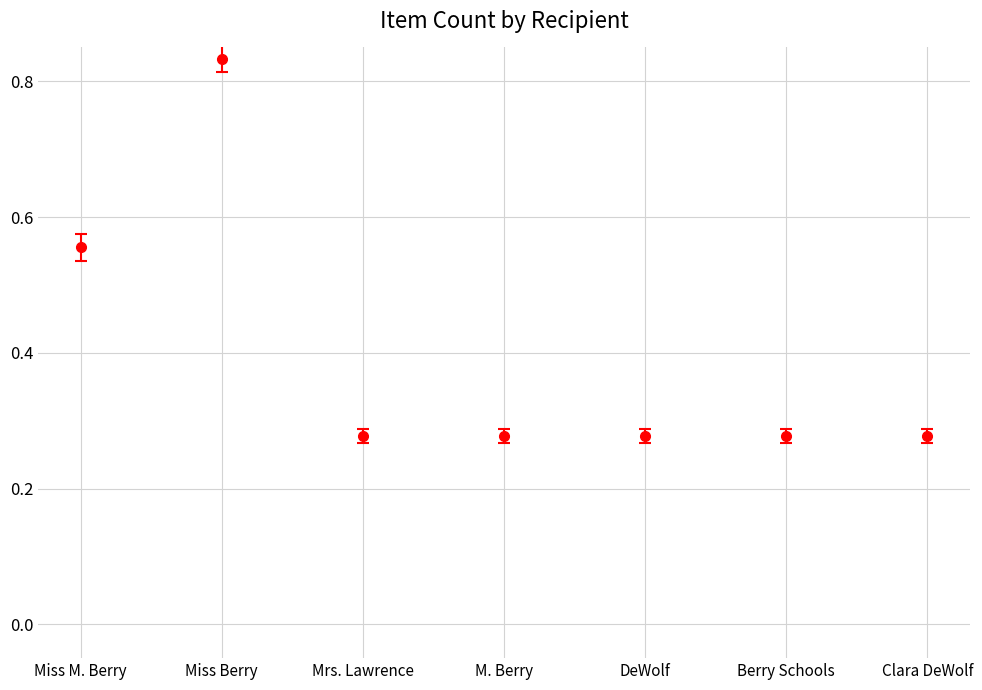

Which category has the highest value across all series?

Miss Berry